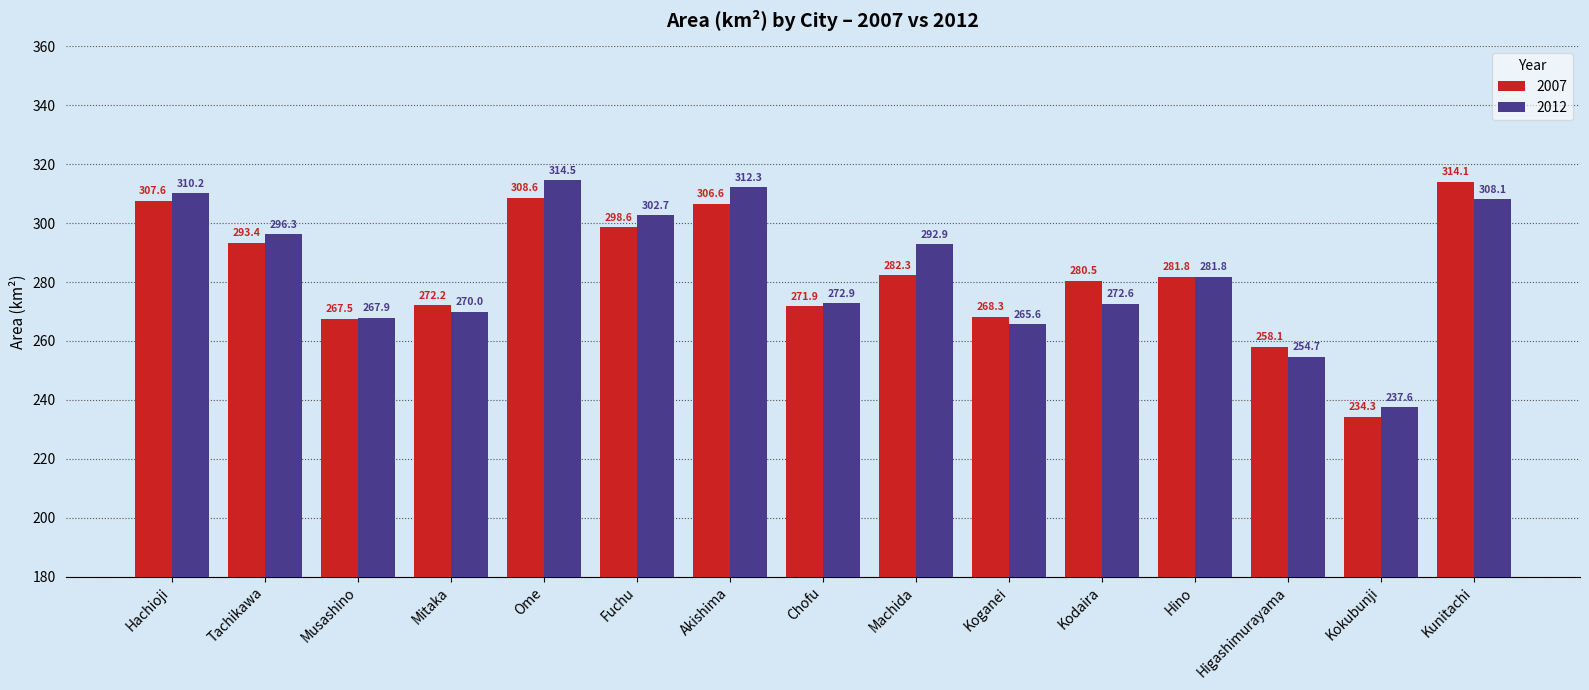

Reading left to right, extract all data points from this chart.

2007: Hachioji=307.6	Tachikawa=293.4	Musashino=267.5	Mitaka=272.2	Ome=308.6	Fuchu=298.6	Akishima=306.6	Chofu=271.9	Machida=282.3	Koganei=268.3	Kodaira=280.5	Hino=281.8	Higashimurayama=258.1	Kokubunji=234.3	Kunitachi=314.1
2012: Hachioji=310.2	Tachikawa=296.3	Musashino=267.9	Mitaka=270.0	Ome=314.5	Fuchu=302.7	Akishima=312.3	Chofu=272.9	Machida=292.9	Koganei=265.6	Kodaira=272.6	Hino=281.8	Higashimurayama=254.7	Kokubunji=237.6	Kunitachi=308.1